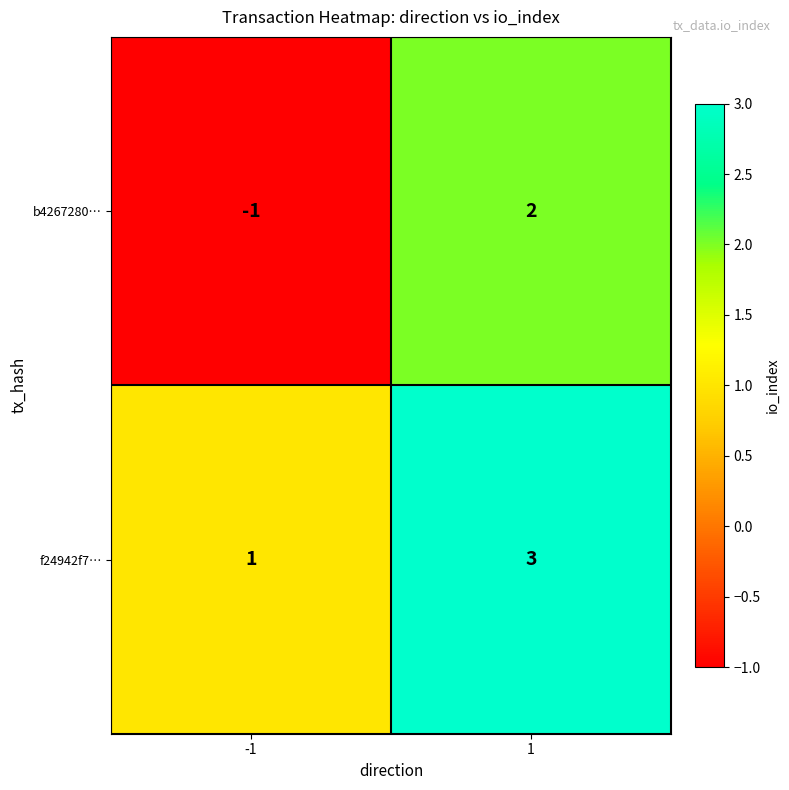

What is the sum of the f24942f7… values at -1 and 1?

4